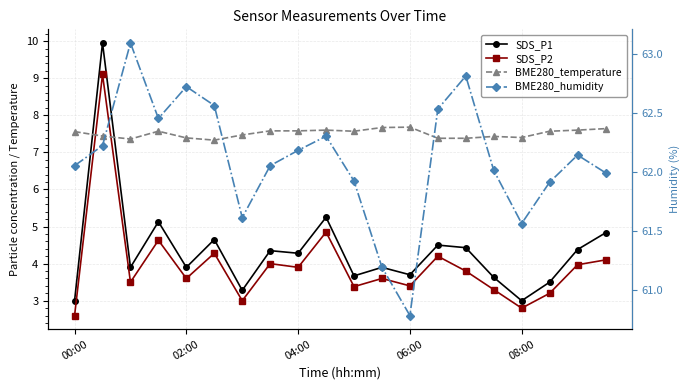

What is the difference between the second highest and second lowest values in the BME280_temperature series?

0.3